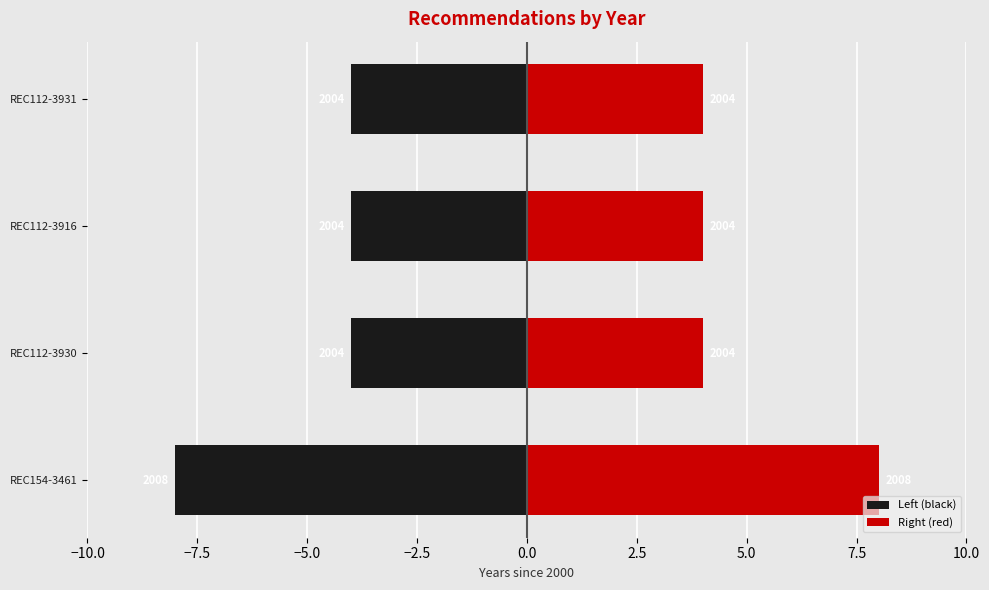

Are the bars grouped side by side (vs. stacked)?

Yes